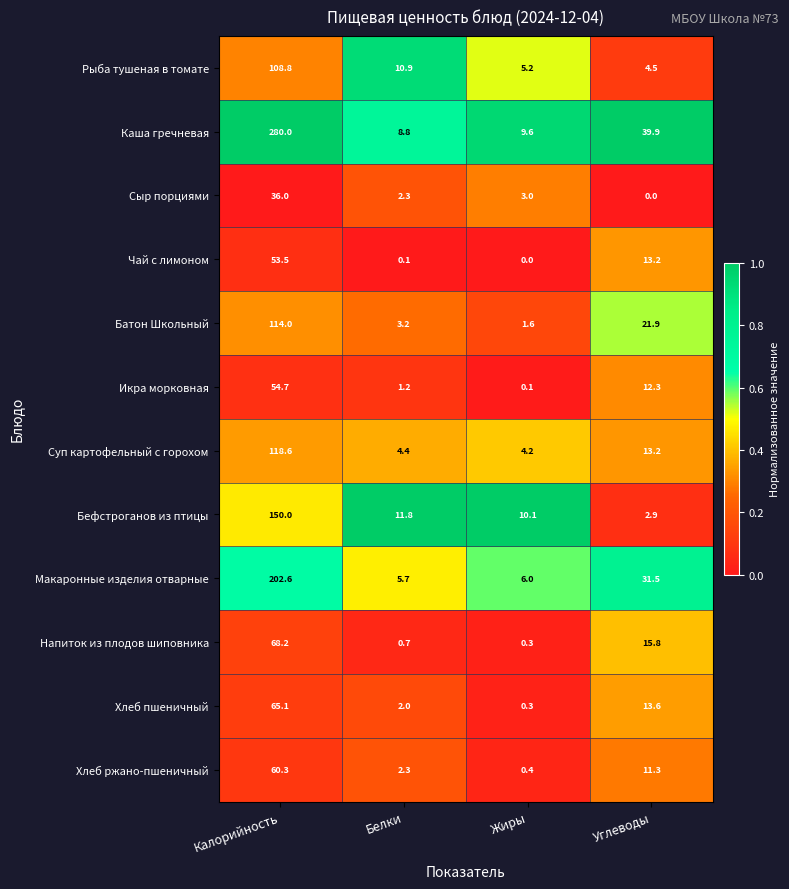

What is the sum of the Суп картофельный с горохом values at Калорийность and Углеводы?

131.8